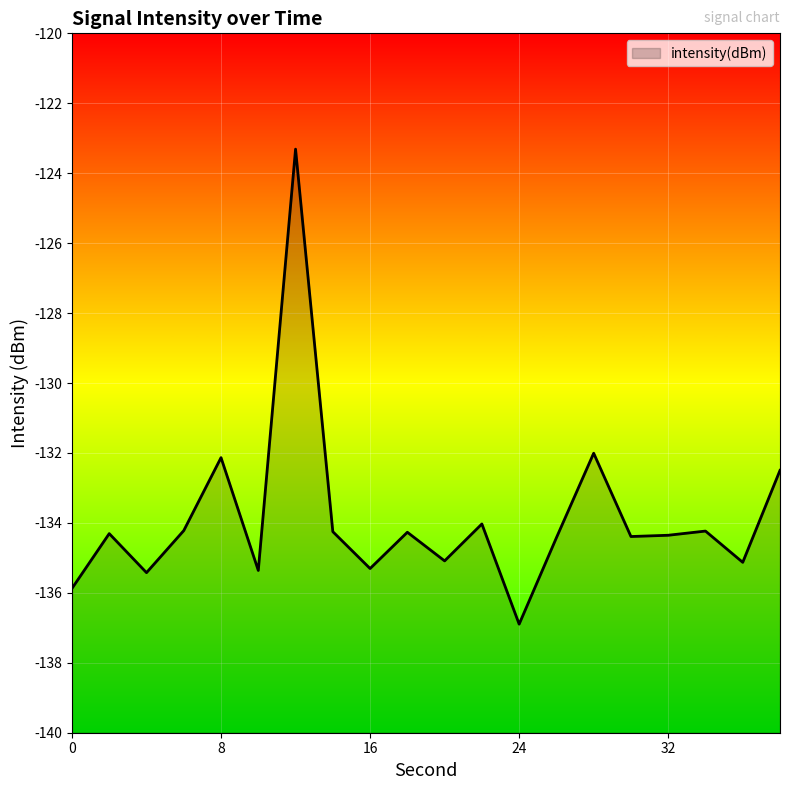

What is the greatest value displayed?

-123.3